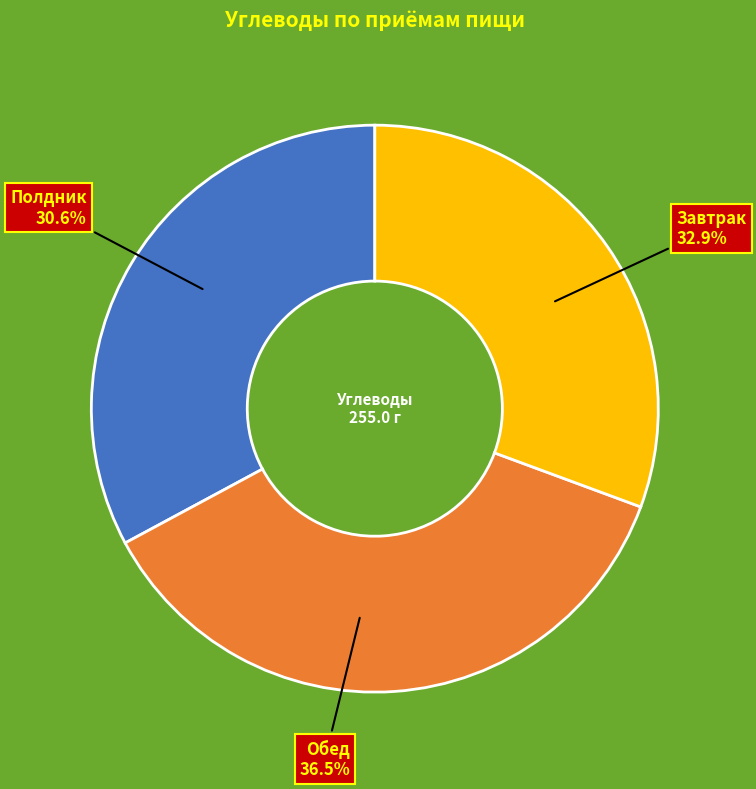

Count the number of slices in the pie.

3